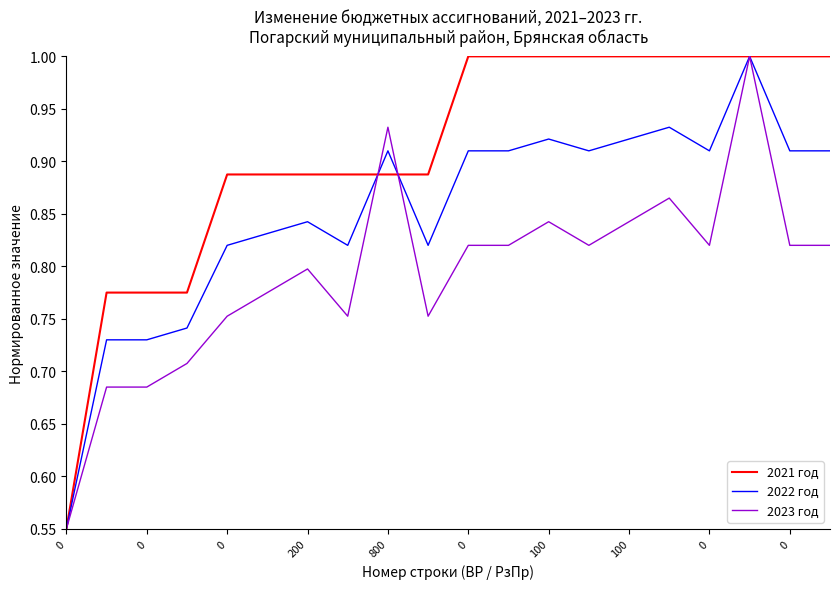

Which series has the largest total across all categories?

2021 год